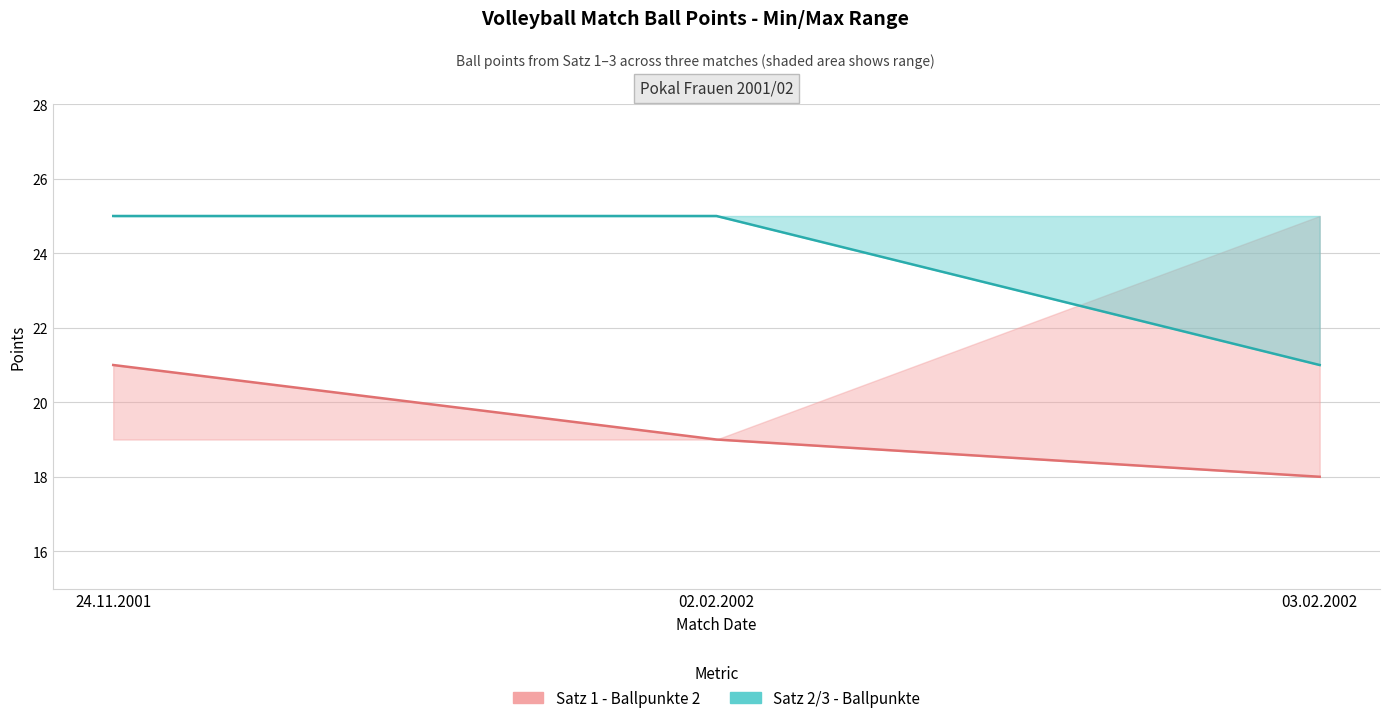

What is the label of the 2nd point from the left?

02.02.2002